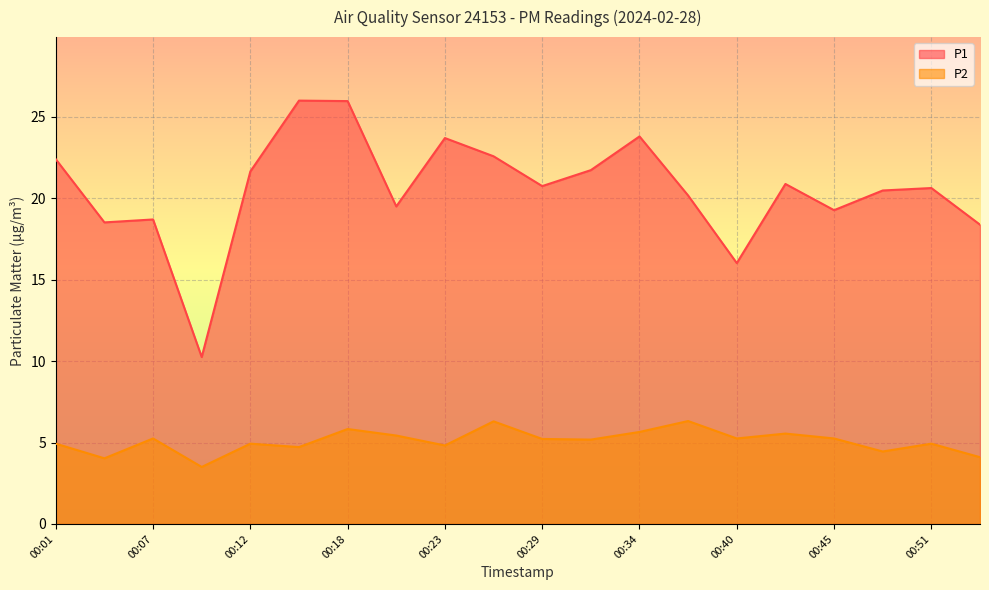

How many lines are shown in the chart?

2